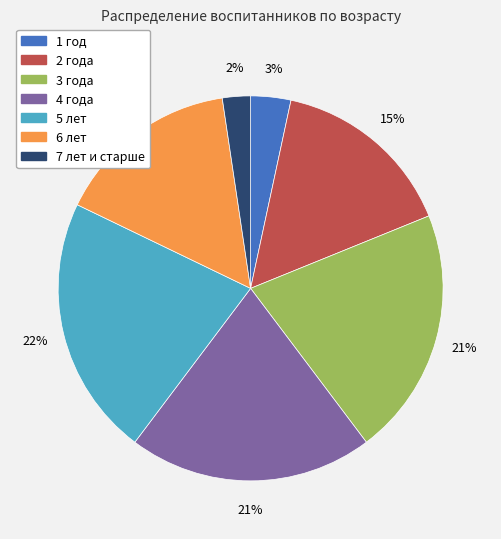

True or false: 6 лет accounts for 26% of the total.

False